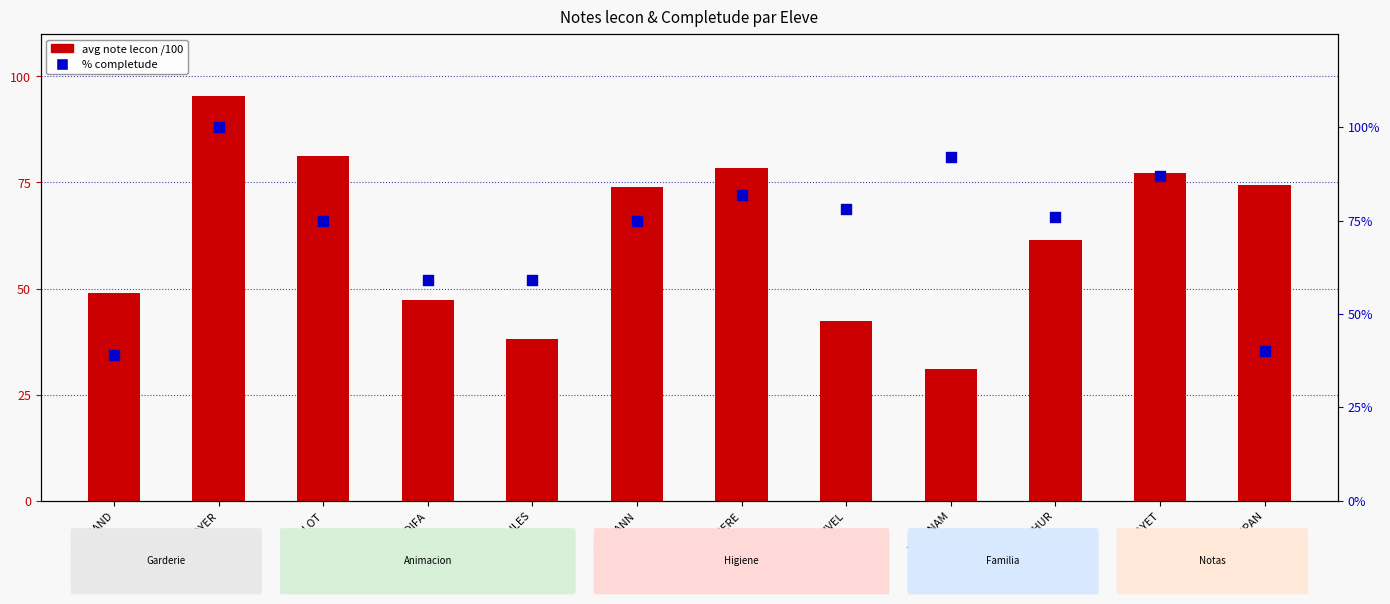

At which category is the sum across all series the highest?

BOYER